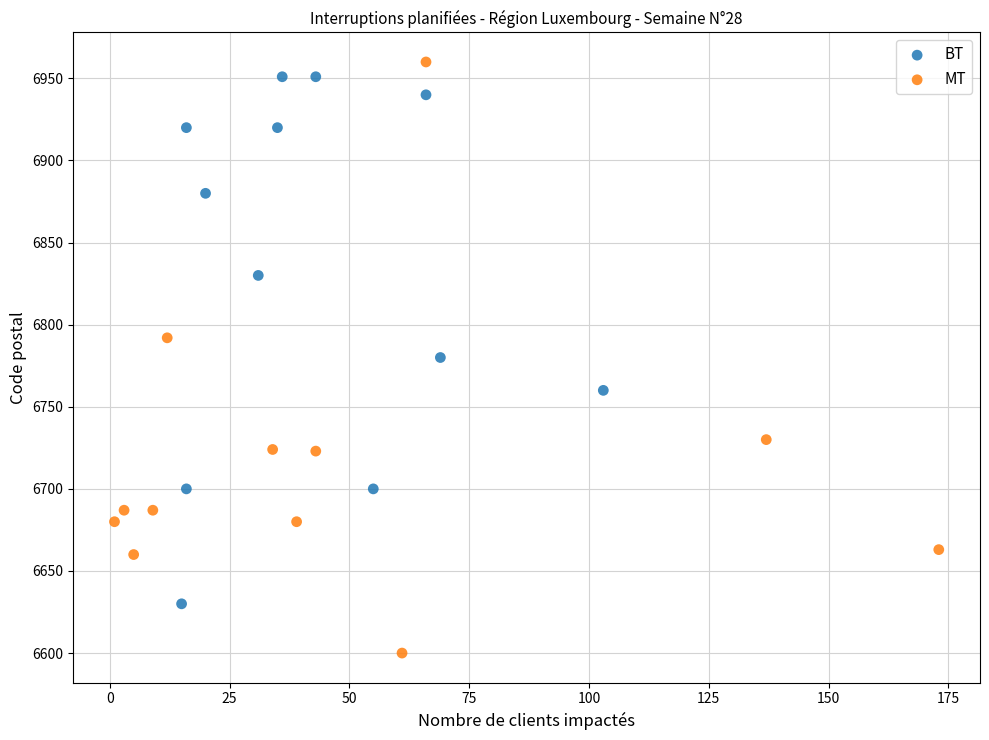

Which series contains the highest Y value?

MT